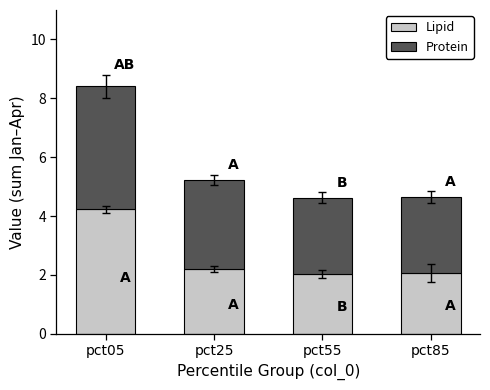

What is the difference between the maximum and second lowest values in the Lipid series?

2.2